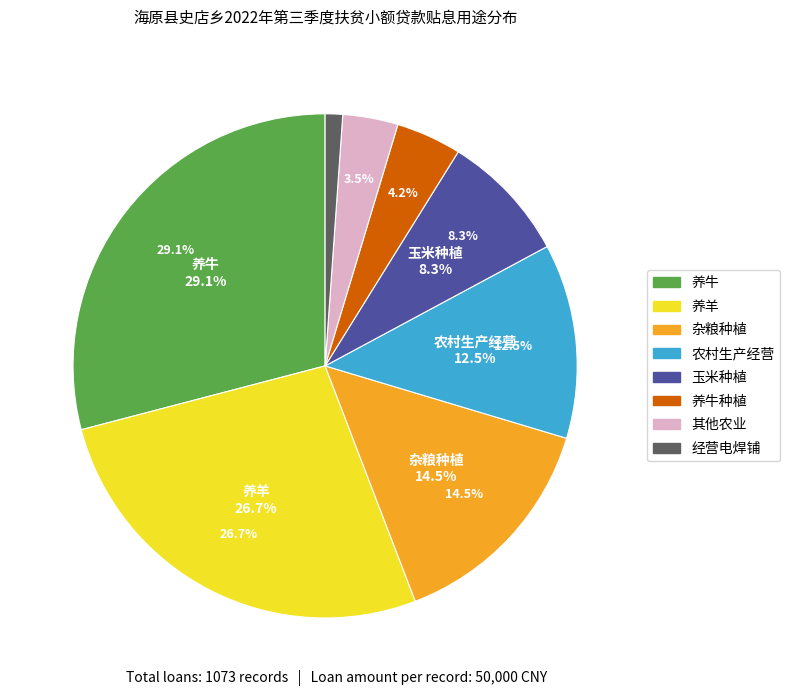

To the nearest percent, what is the difference between the 养牛 and 养羊 slice percentages?

2%